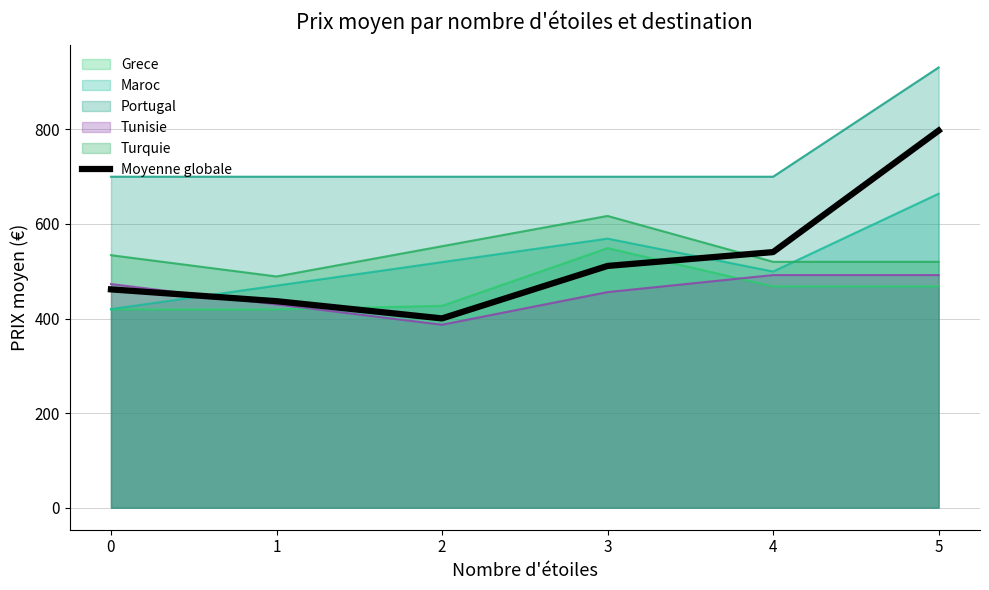

List the labels in order of value, smallest first.

2, 1, 0, 3, 4, 5